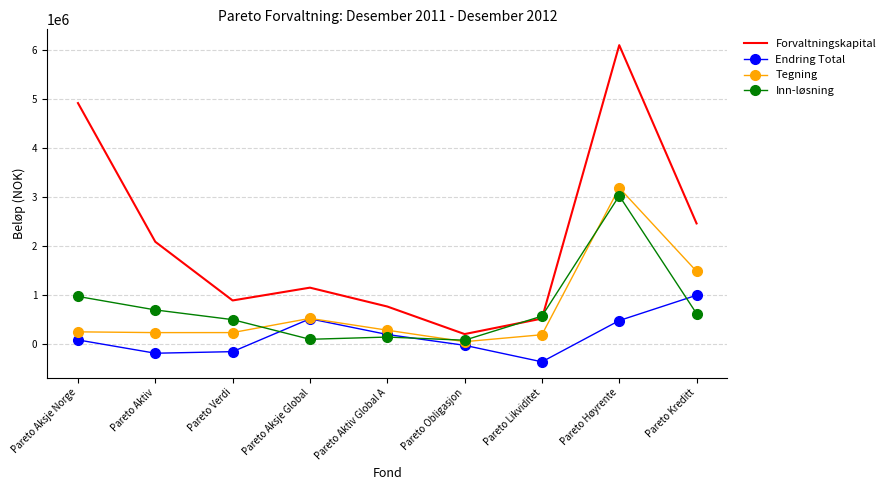

At which category does Endring Total reach its first local peak?

Pareto Aksje Global